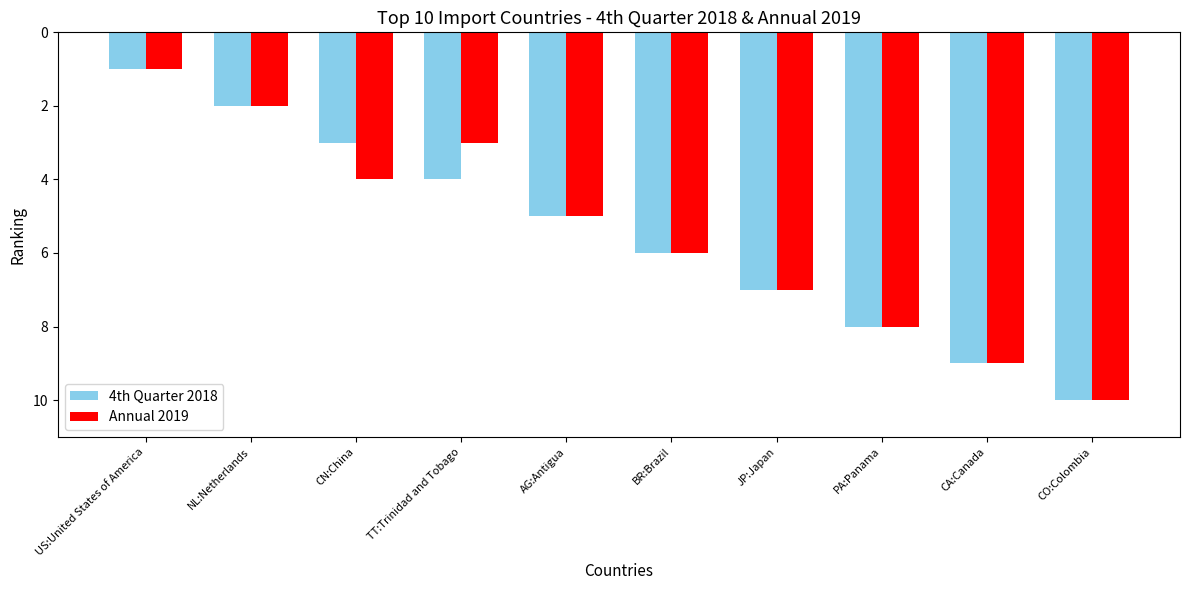

What is the average value of the Annual 2019 series?

6